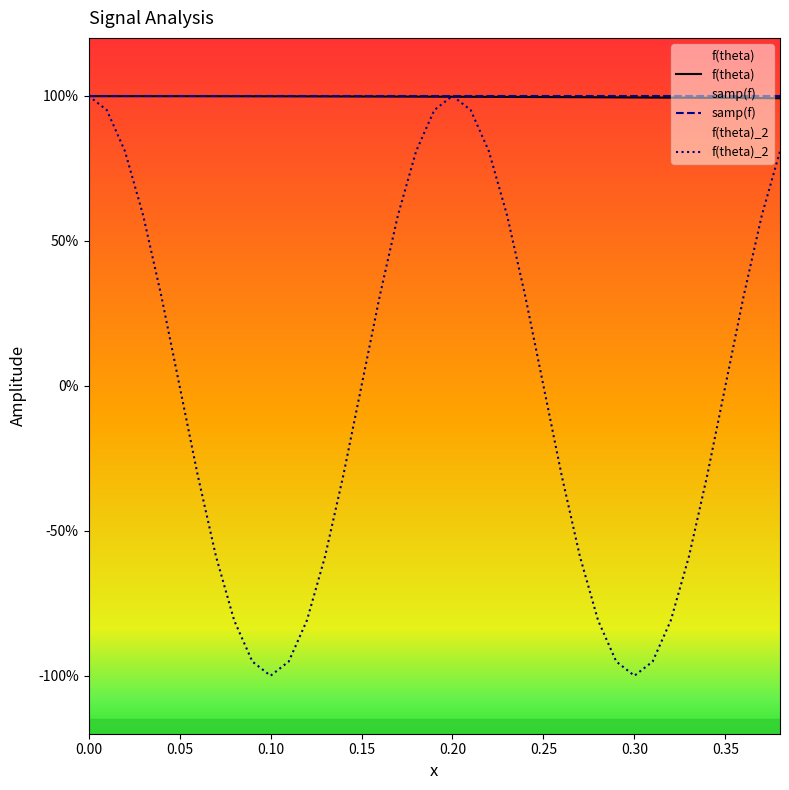

Does the chart display data point markers on the line(s)?

No